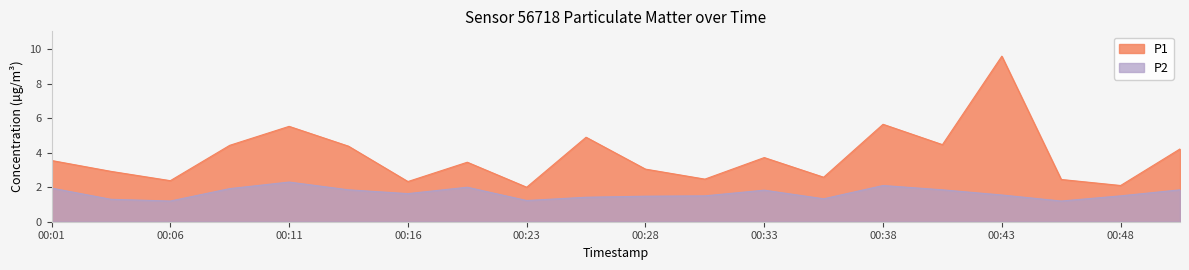

What is the maximum value for P2?

2.3